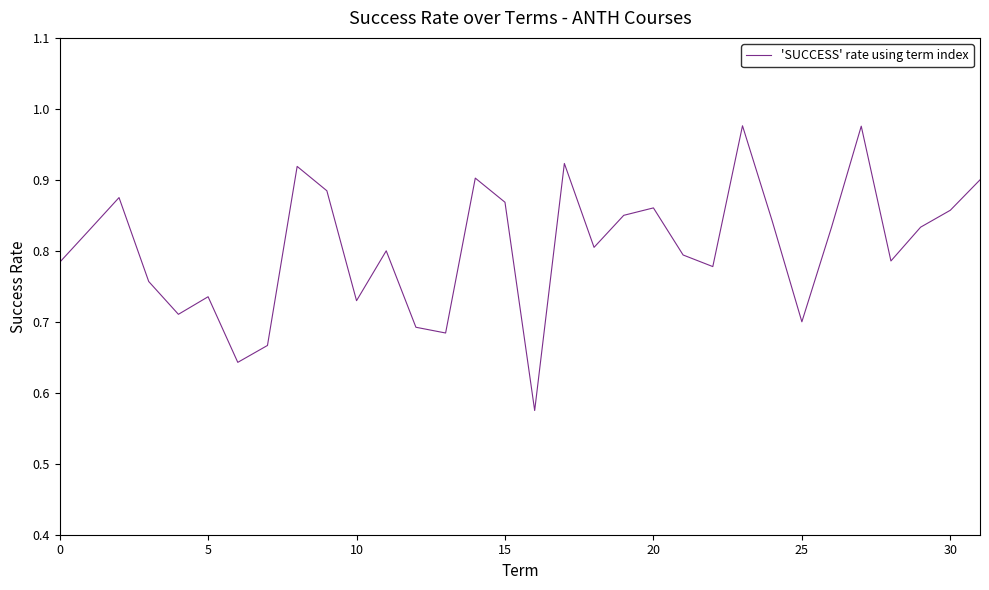

What is the difference between the maximum and minimum values?

0.4